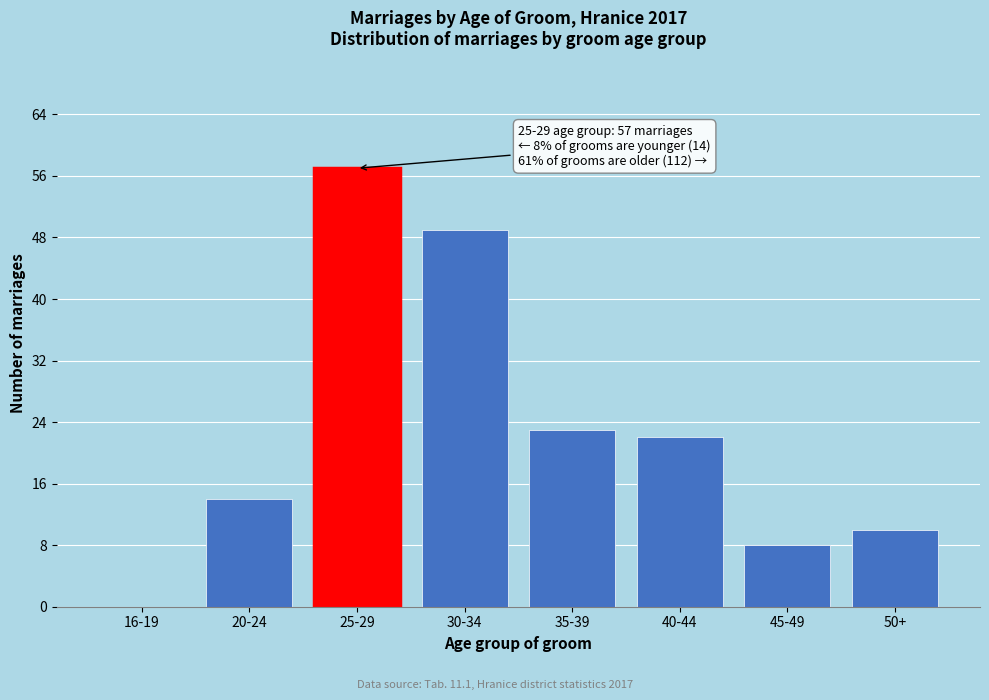

Reading left to right, extract all data points from this chart.

16-19=0	20-24=14	25-29=57	30-34=49	35-39=23	40-44=22	45-49=8	50+=10